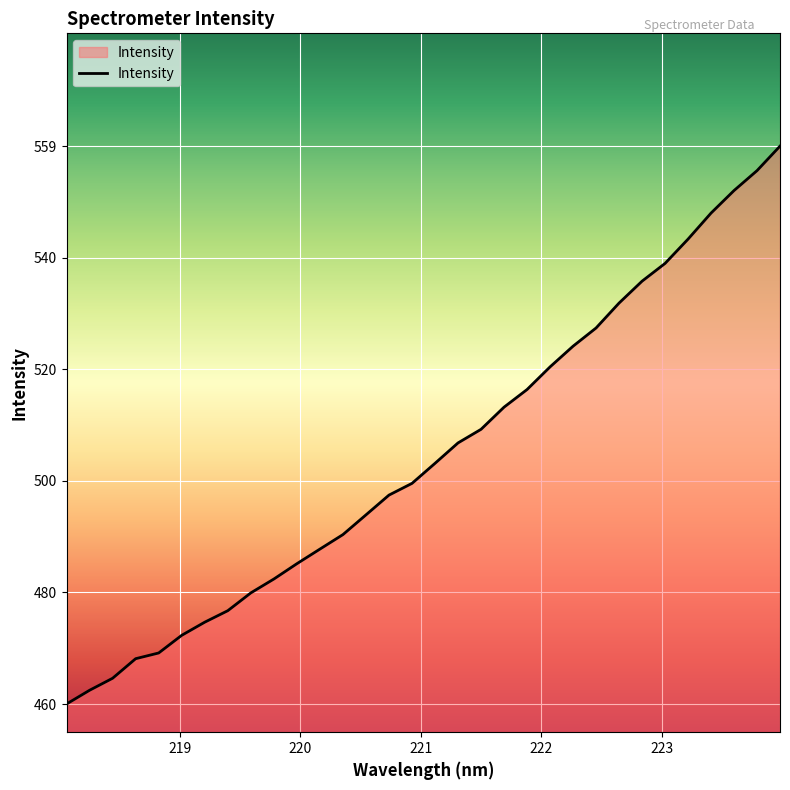

How many lines are shown in the chart?

1